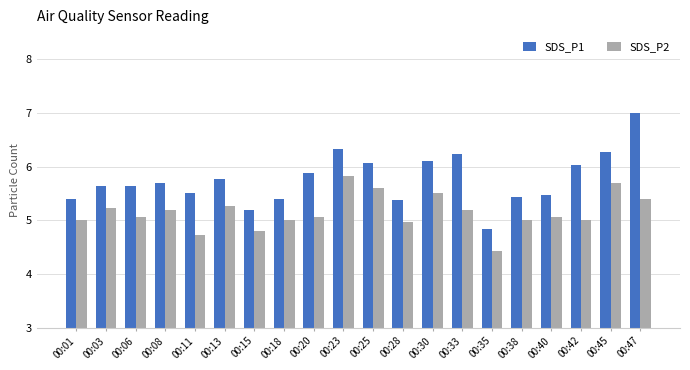

What is the difference between the SDS_P1 values at 00:42 and 00:01?

0.6